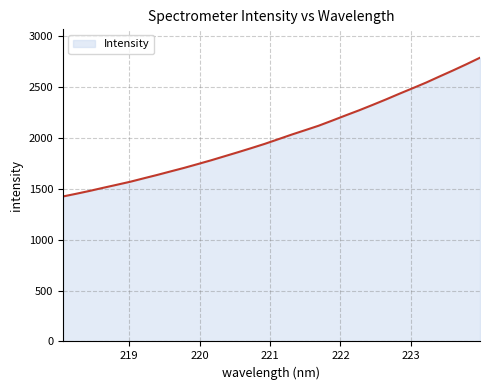

What is the smallest value displayed?

1426.0